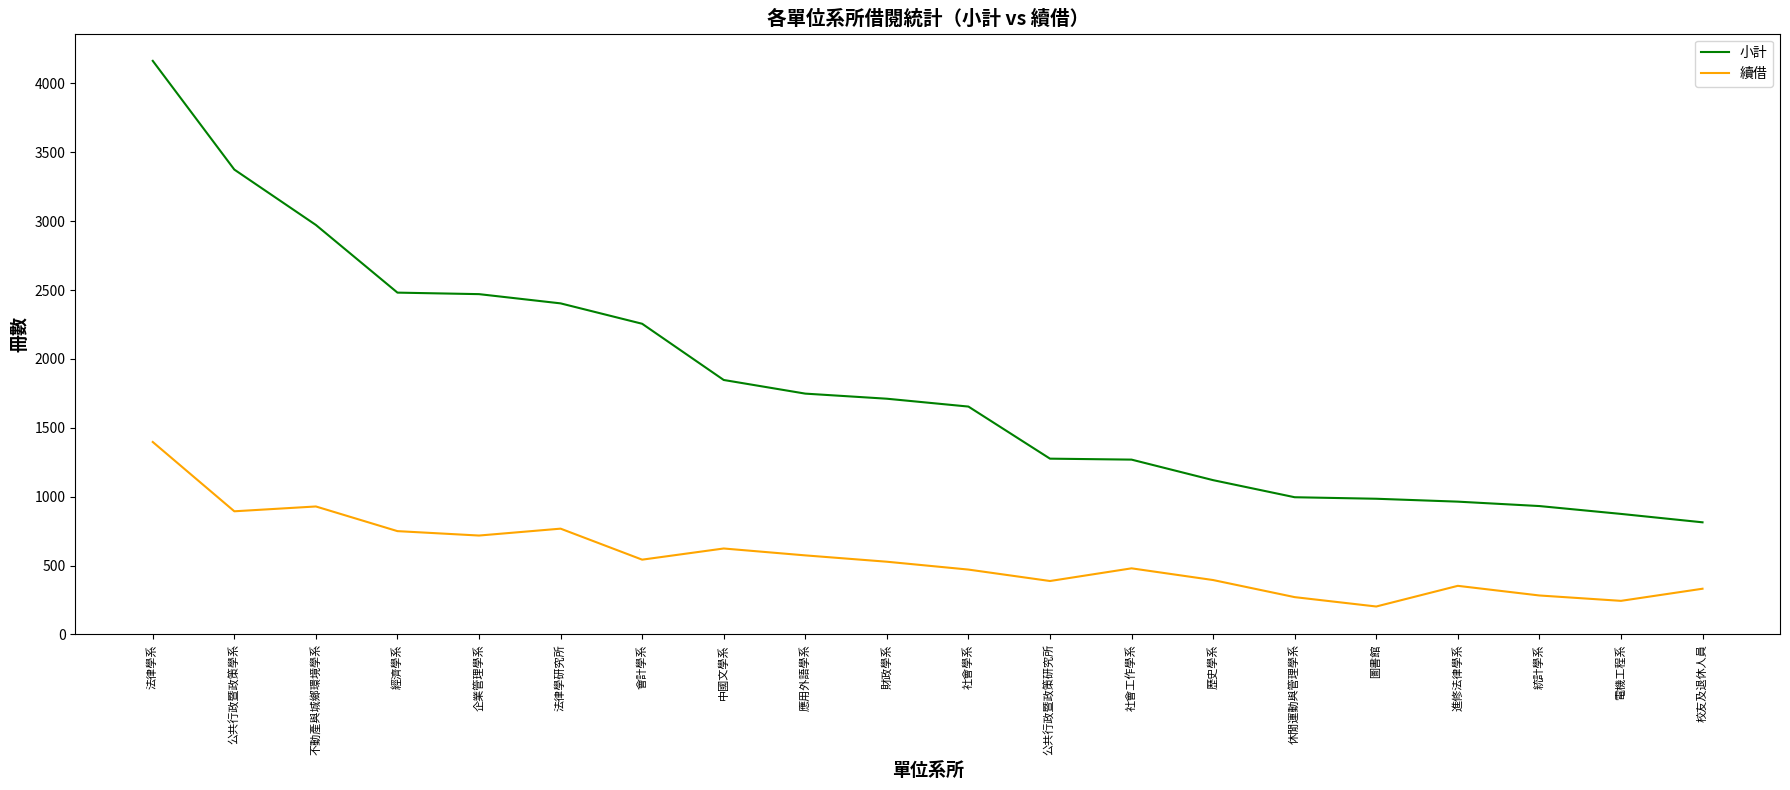

At which category does the chart reach its peak across all series?

法律學系